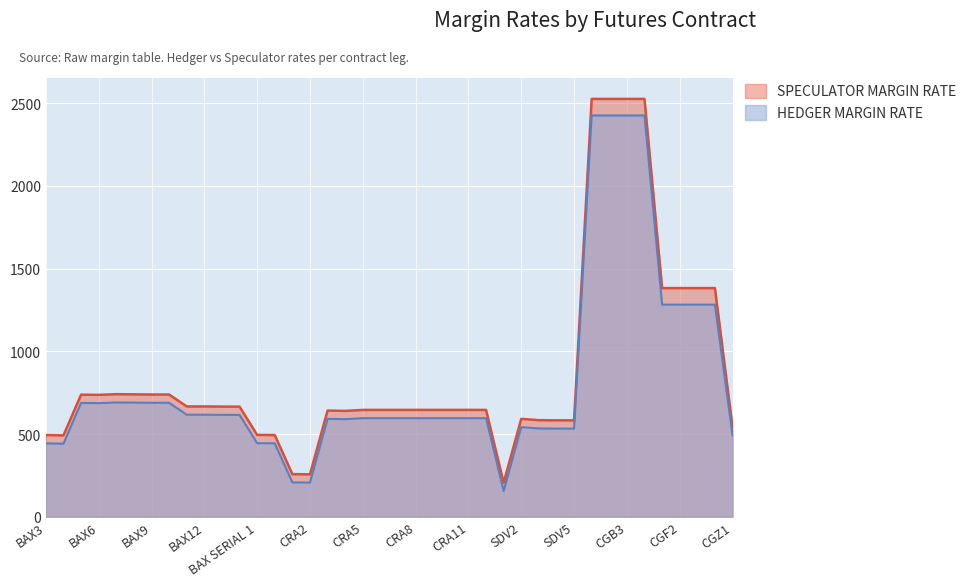

What is the difference between the maximum and second lowest values in the SPECULATOR MARGIN RATE series?

2268